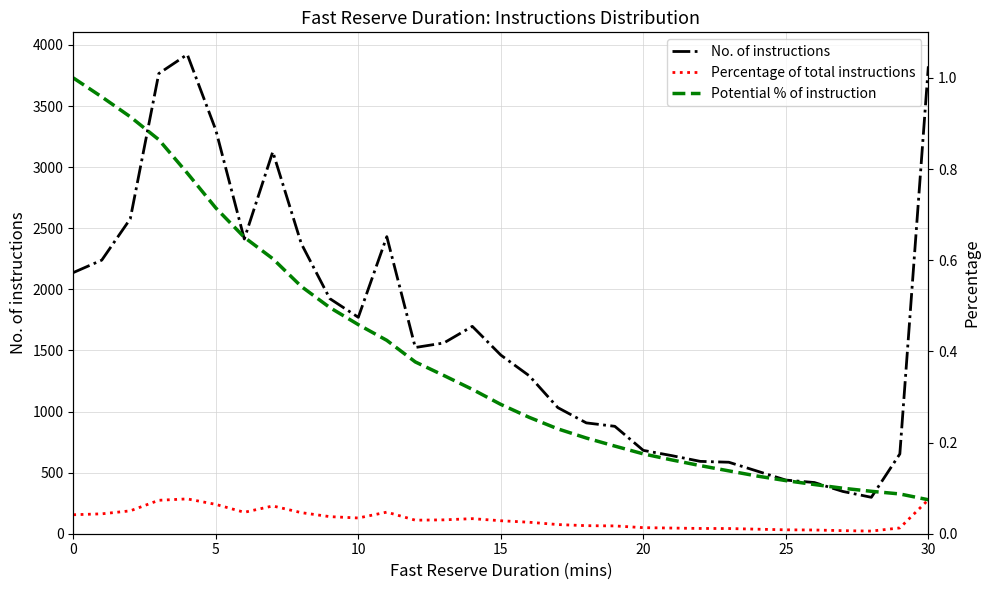

True or false: No. of instructions and Potential % of instruction cross at least once.

False